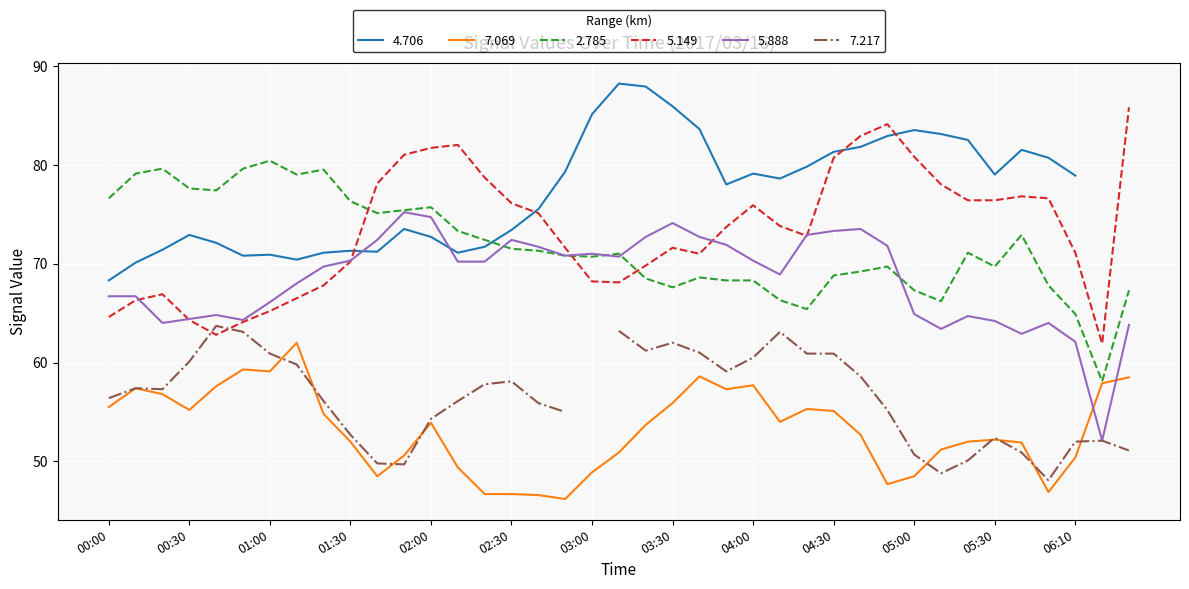

Is it true that 7.069 equals 13.9 at 2017/03/16 02:50?

False